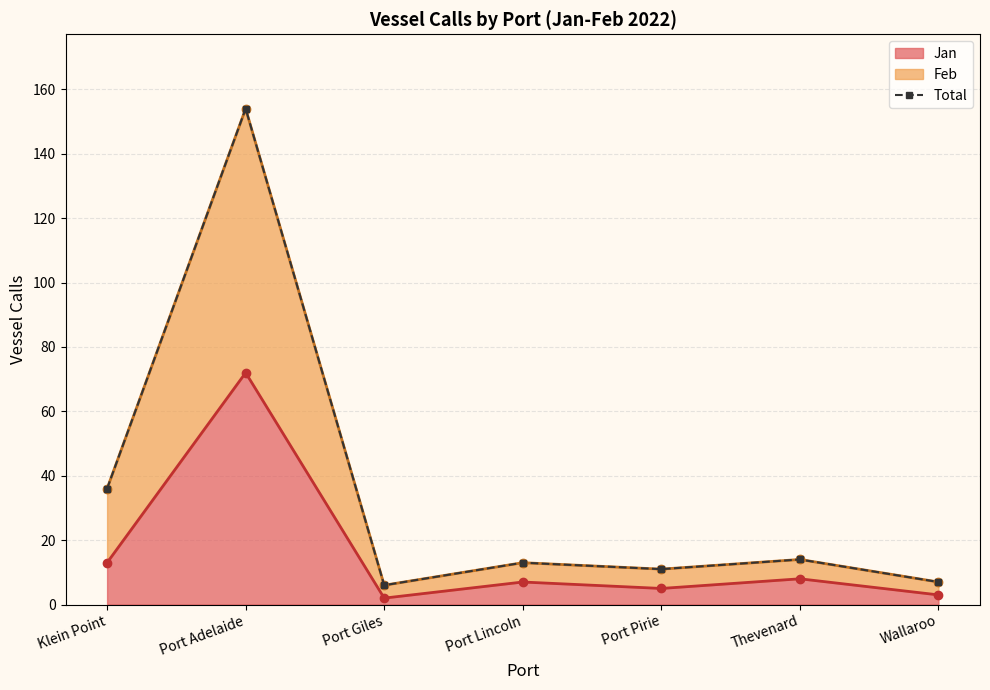

Where does the data first go above 13?

Klein Point